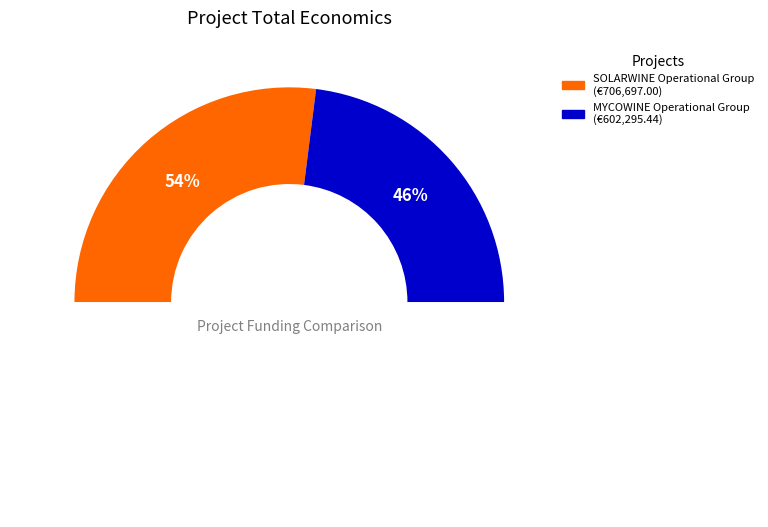

To the nearest percent, what is the combined percentage of MYCOWINE Operational Group and SOLARWINE Operational Group?

100%